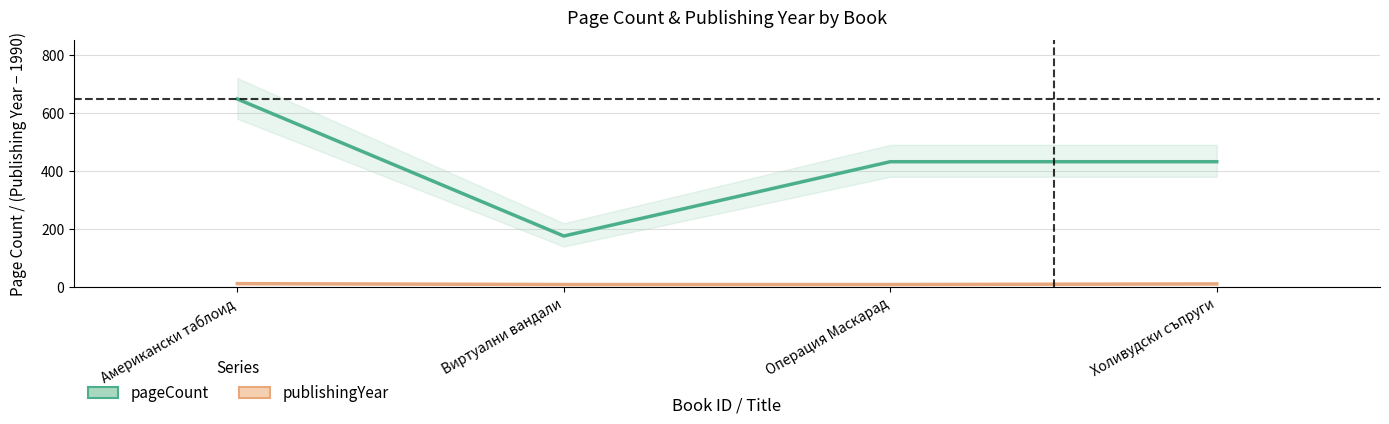

At how many categories does at least one series exceed 464?

1